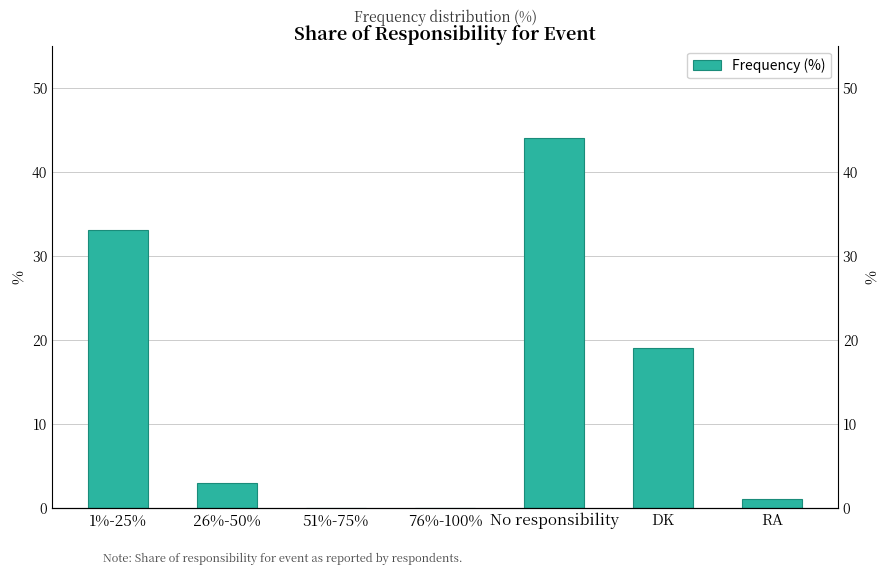

Reading left to right, what are all the values shown in this chart?

33	3	0	0	44	19	1